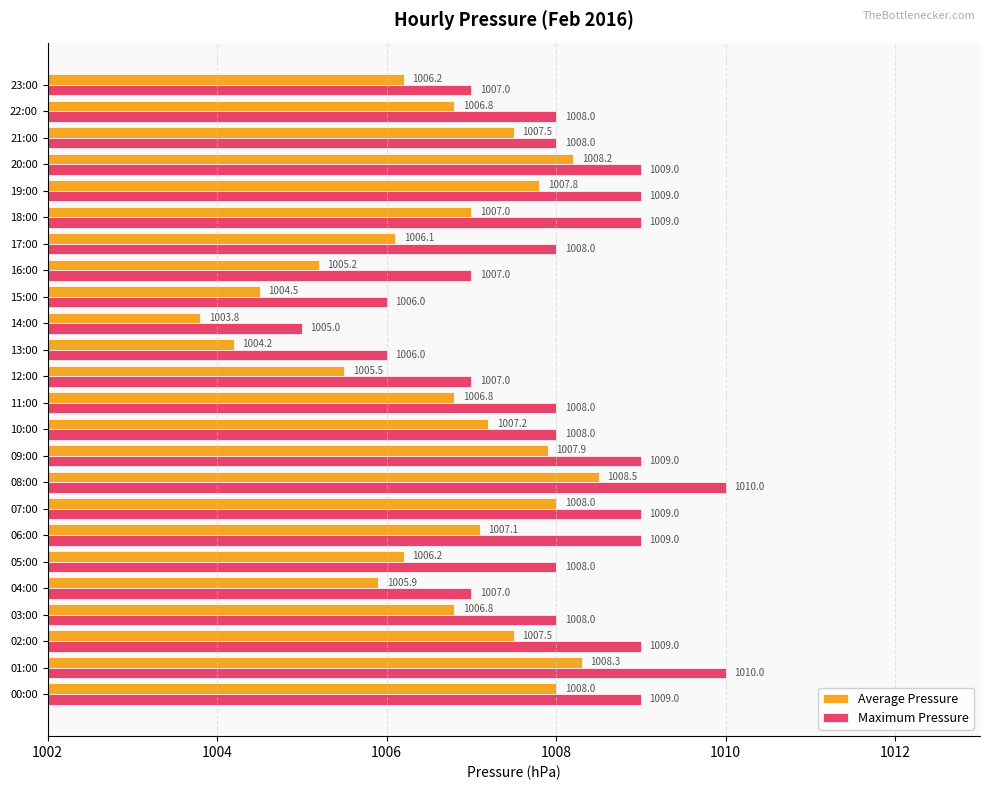

How many distinct data groups are displayed?

2